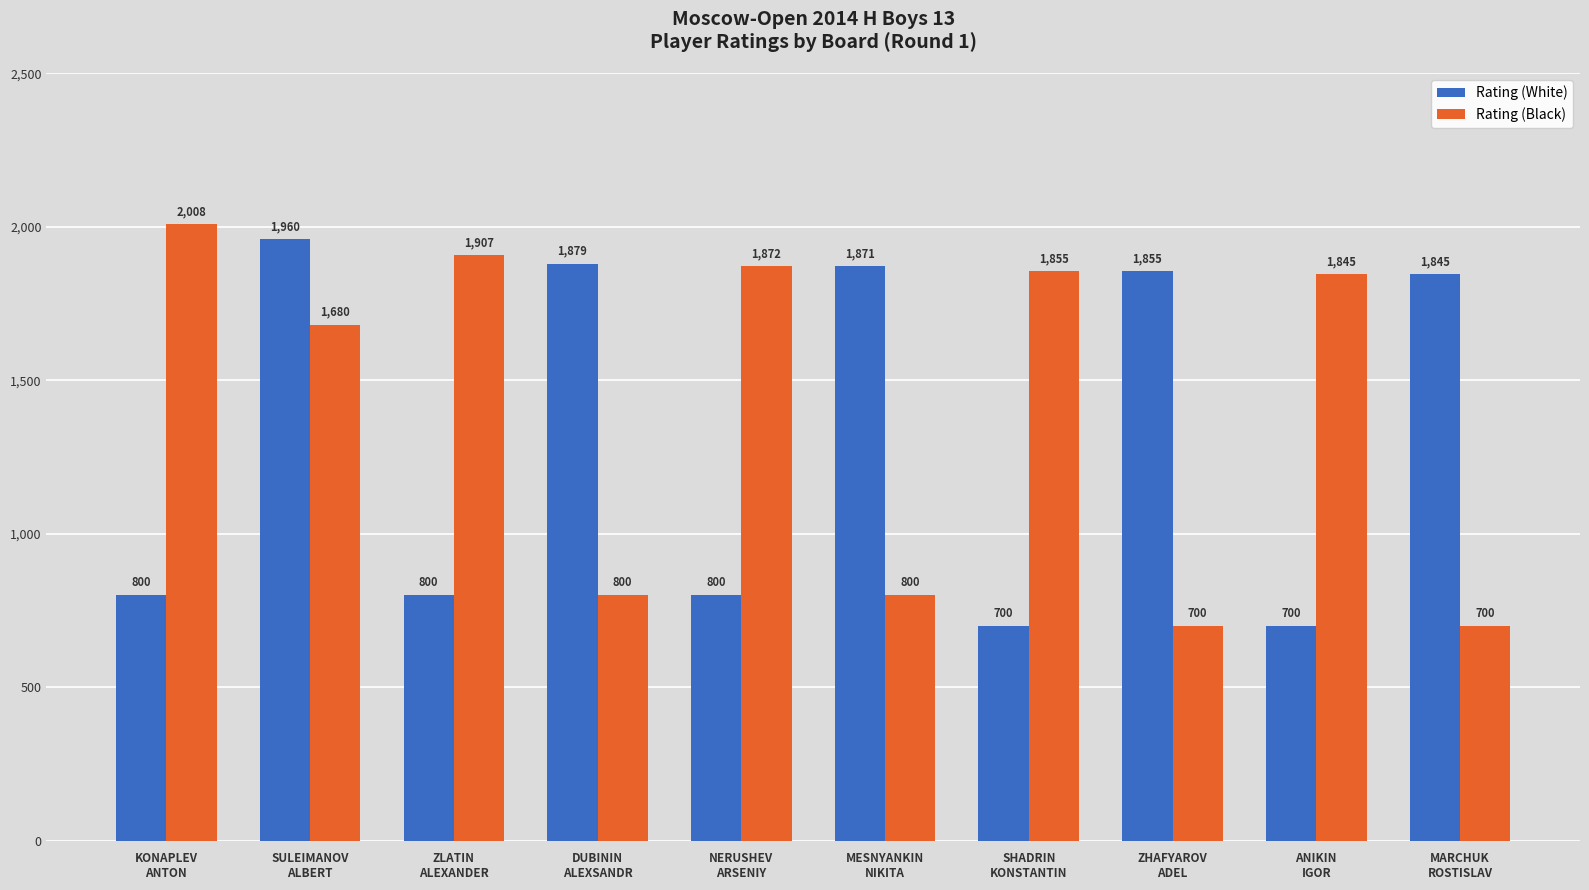

Is it true that Rating (White) equals 1871 at MESNYANKIN
NIKITA?

True